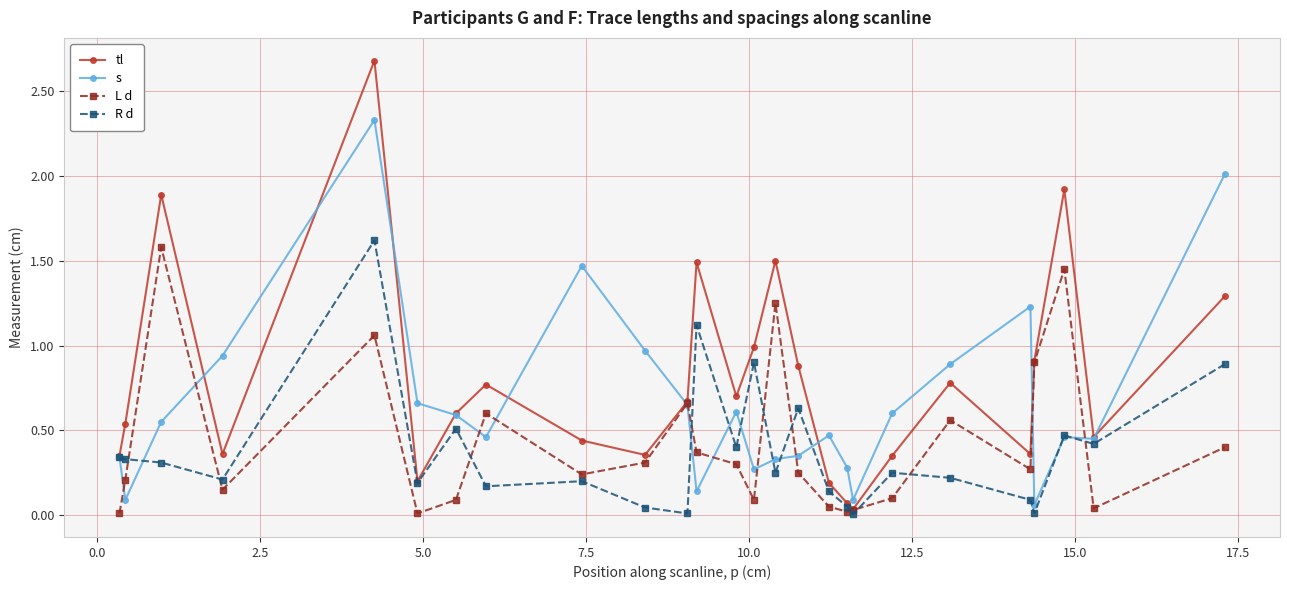

True or false: s has more than 0 interior local peaks.

True